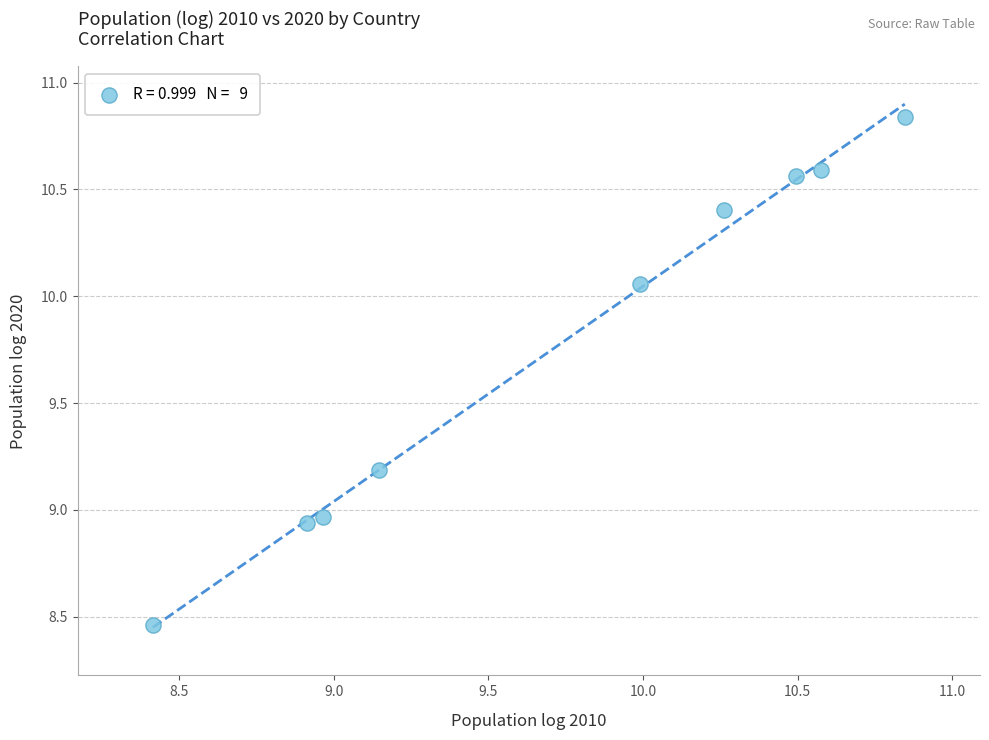

What is the average X value?

9.7